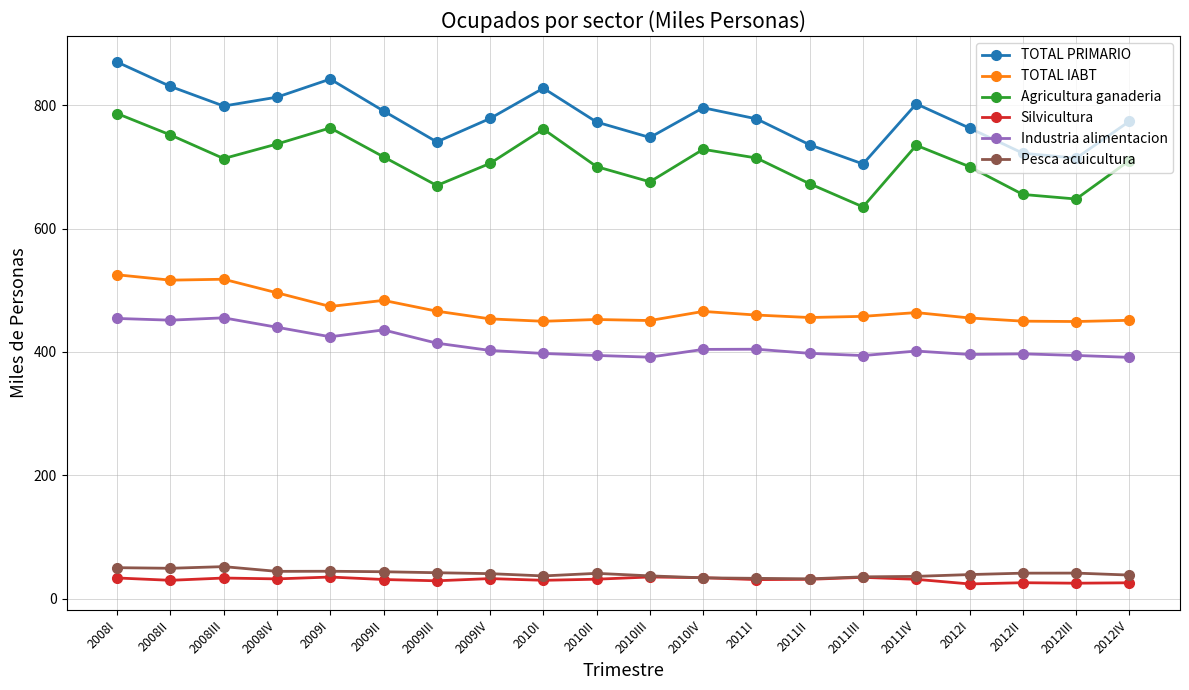

What is the difference between the maximum and second lowest values in the TOTAL IABT series?

75.4